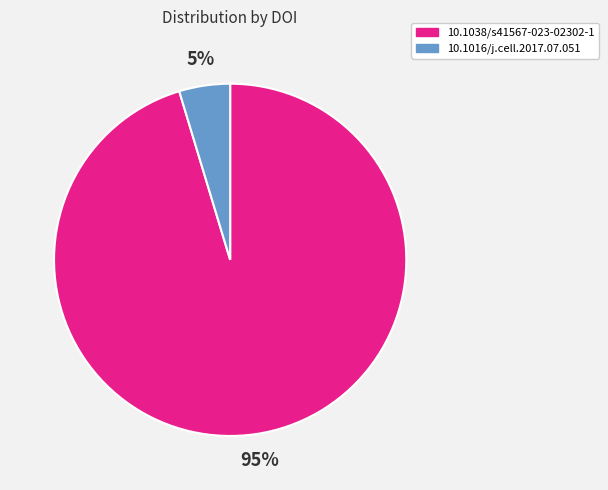

Rank the categories by value from lowest to highest.

10.1016/j.cell.2017.07.051, 10.1038/s41567-023-02302-1